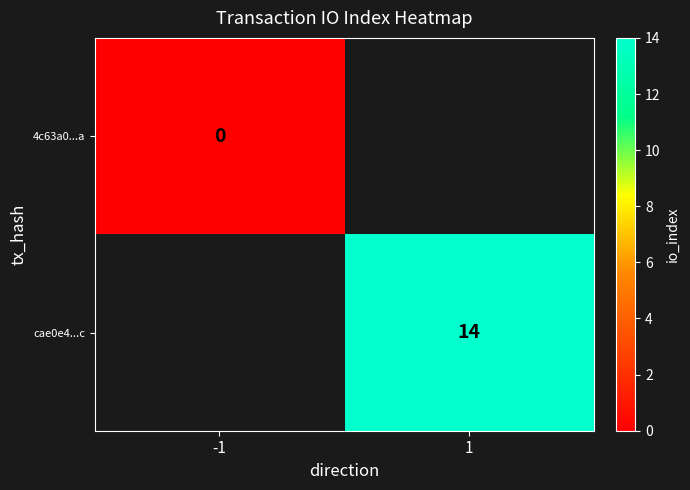

Is the value of 4c63a0...a at -1 greater than the value of cae0e4...c at 1?

No